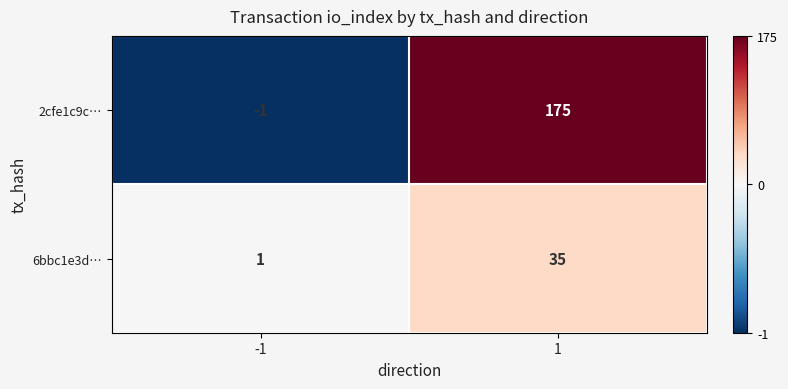

Which series changed the most between -1 and 1?

2cfe1c9c…